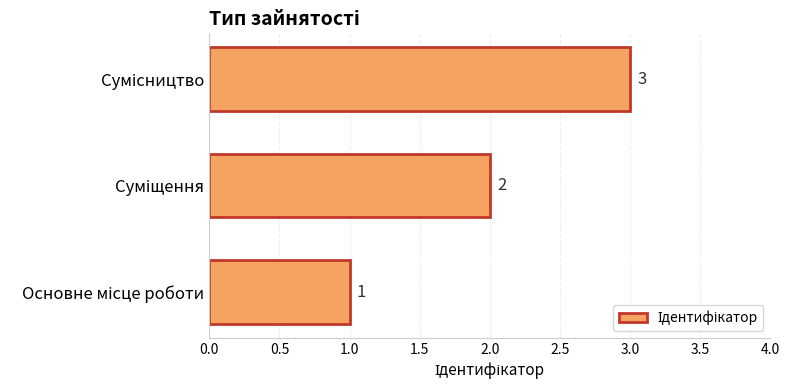

What is the sum of all values?

6